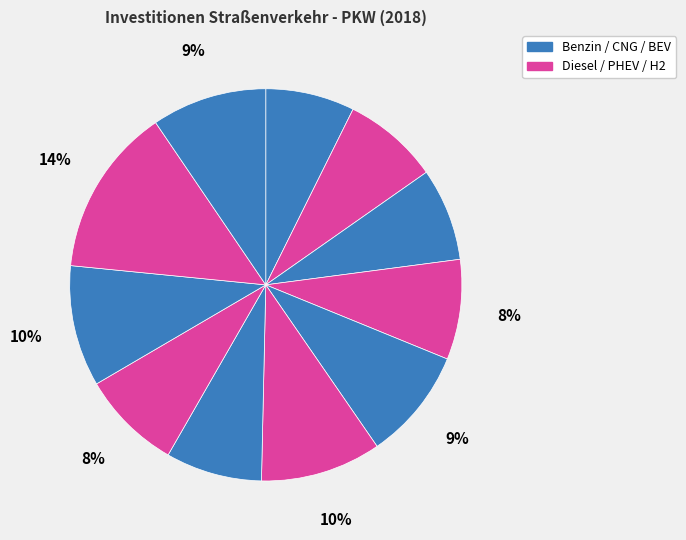

How many slices are in this pie chart?

11